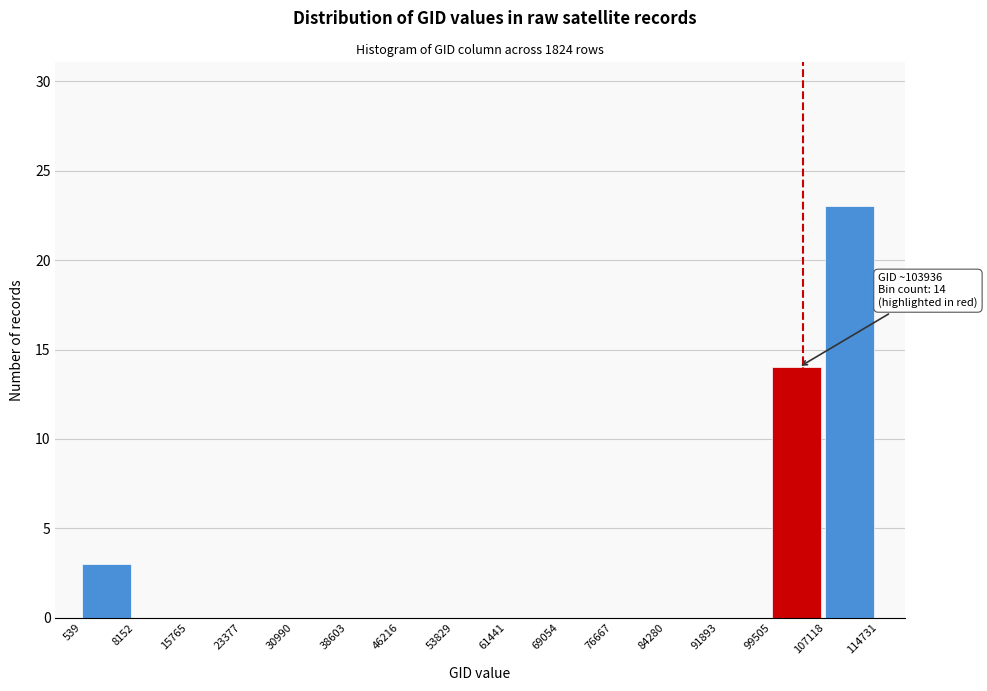

Over which range of the x-axis is the bar tallest?

107118 to 114731